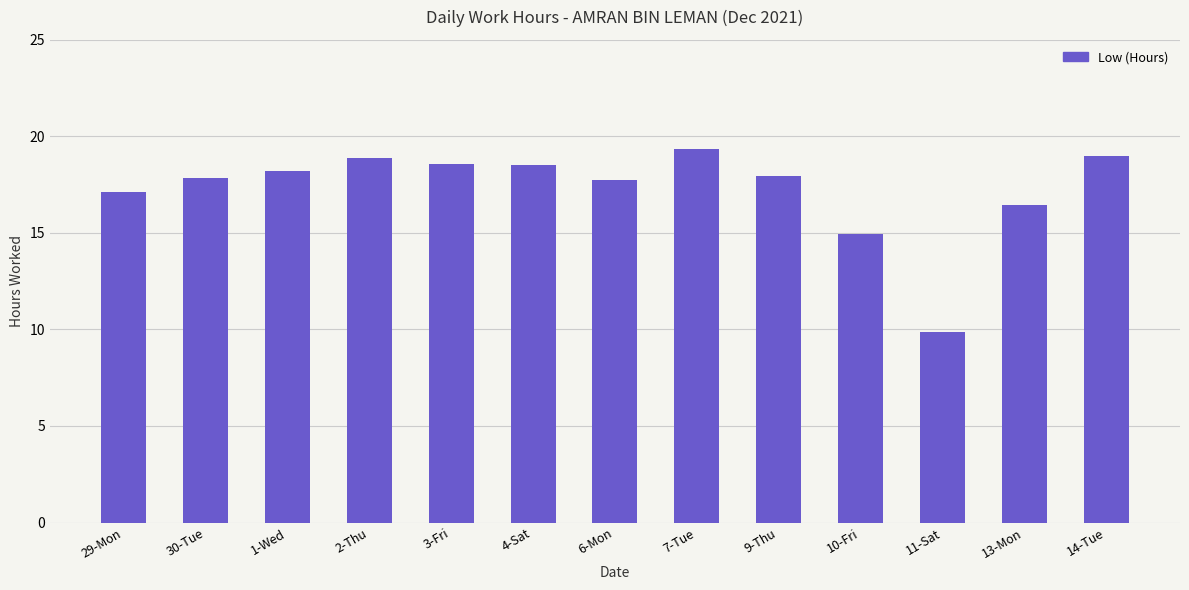

How many data points are less than 17?

3